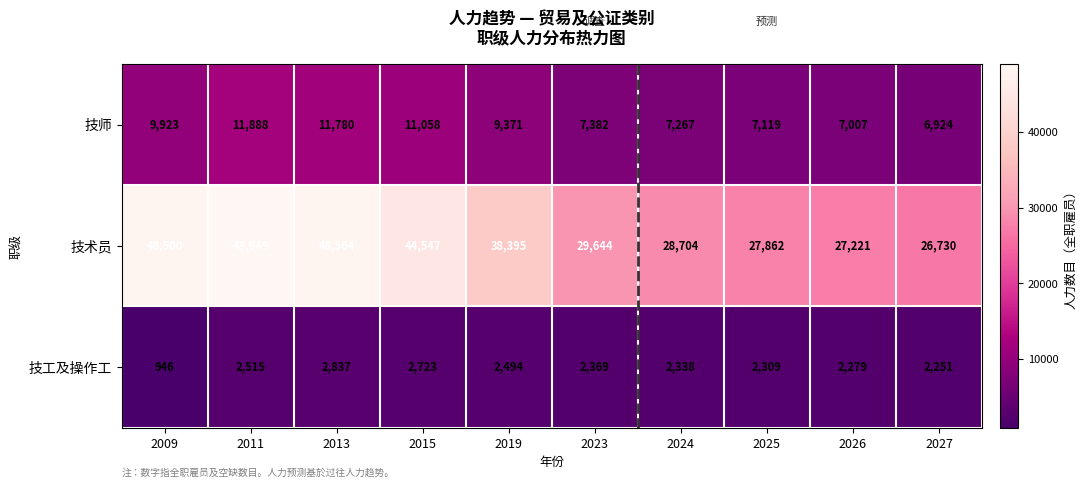

At 2023, list the series in order from smallest to largest.

技工及操作工, 技师, 技术员